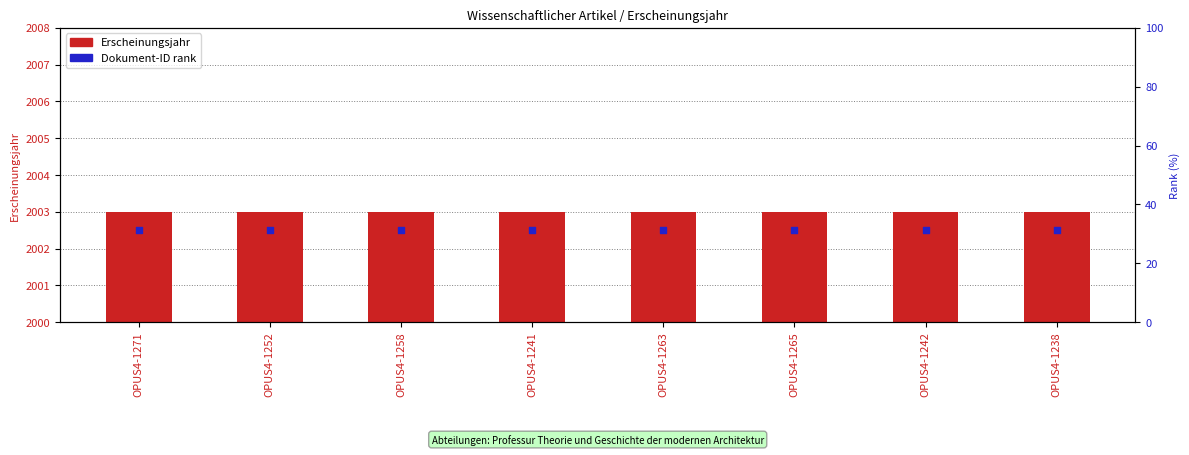

Which series has the largest Y range (max minus min)?

Erscheinungsjahr